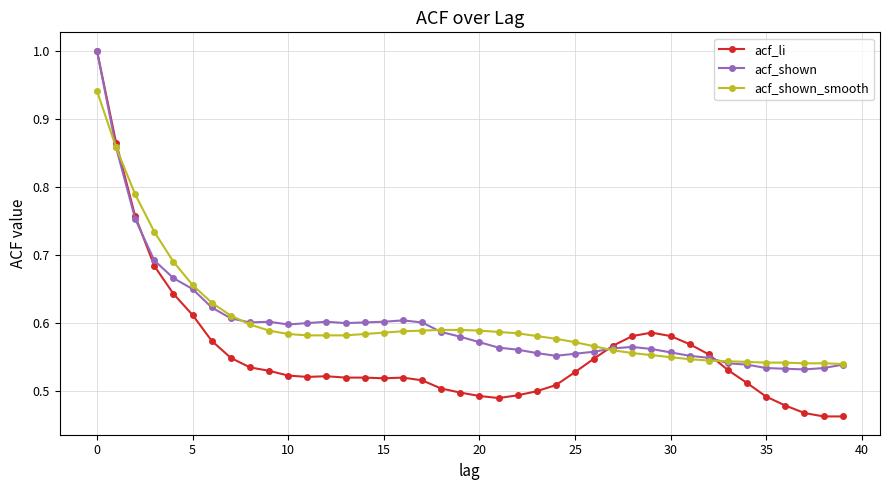

At how many categories does at least one series exceed 0?

40